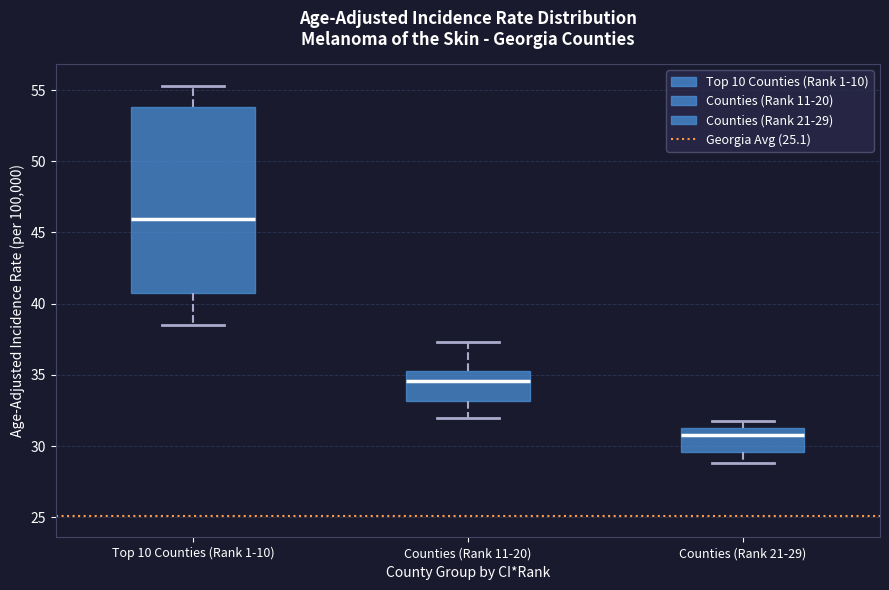

Which box's median line is the highest?

Top 10 Counties (Rank 1-10)